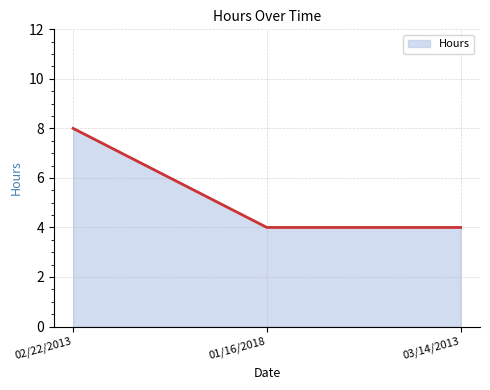

How many lines are shown in the chart?

1